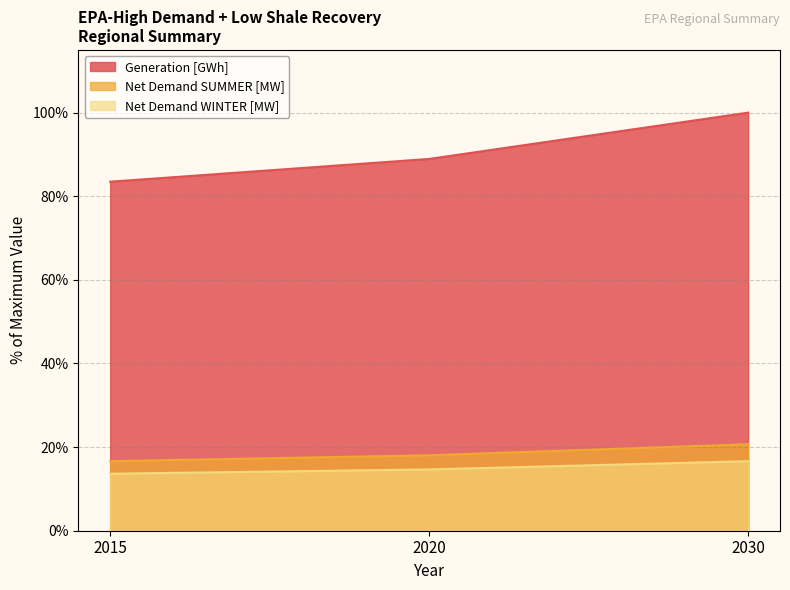

Rank the series by their maximum value, from lowest to highest.

Net Demand WINTER [MW], Net Demand SUMMER [MW], Generation [GWh]